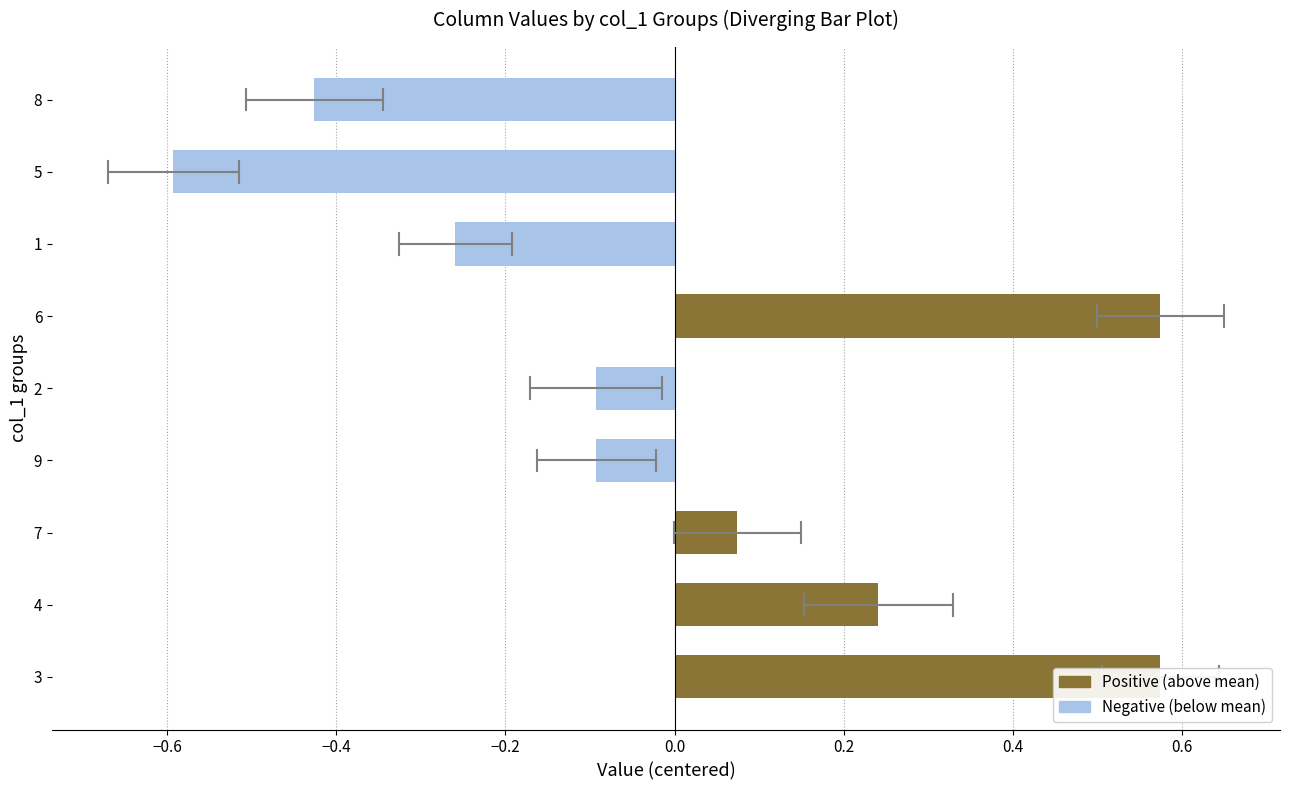

How many categories are shown in the chart?

9